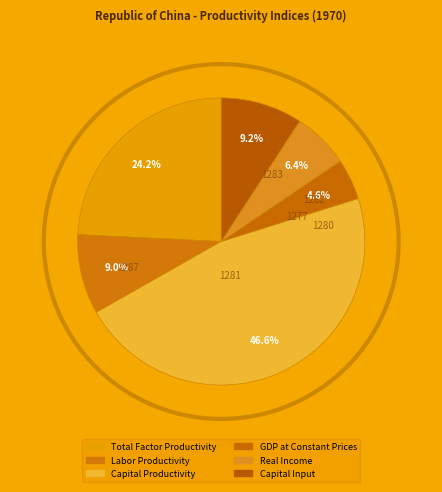

The Labor Productivity slice represents 9% of the pie. True or false?

True